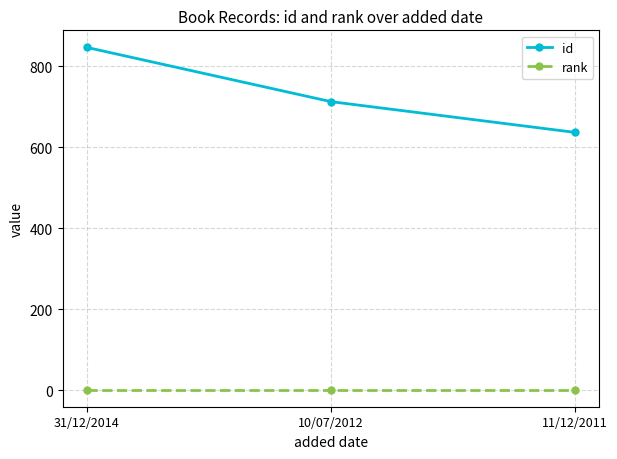

What is the highest value of the id series?

847